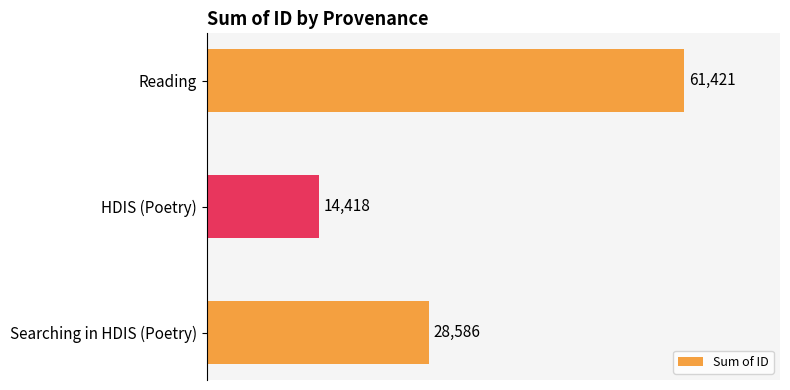

What is the greatest value displayed?

61421